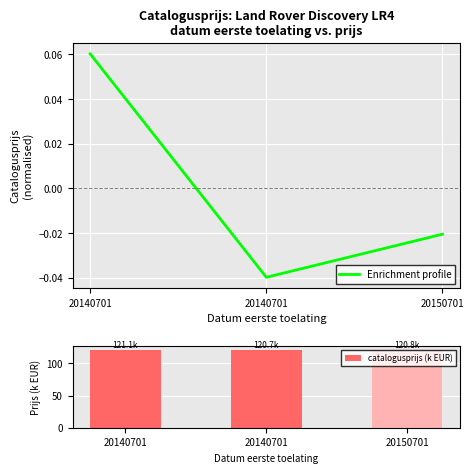

Which series has the largest total across all categories?

catalogusprijs (k EUR)